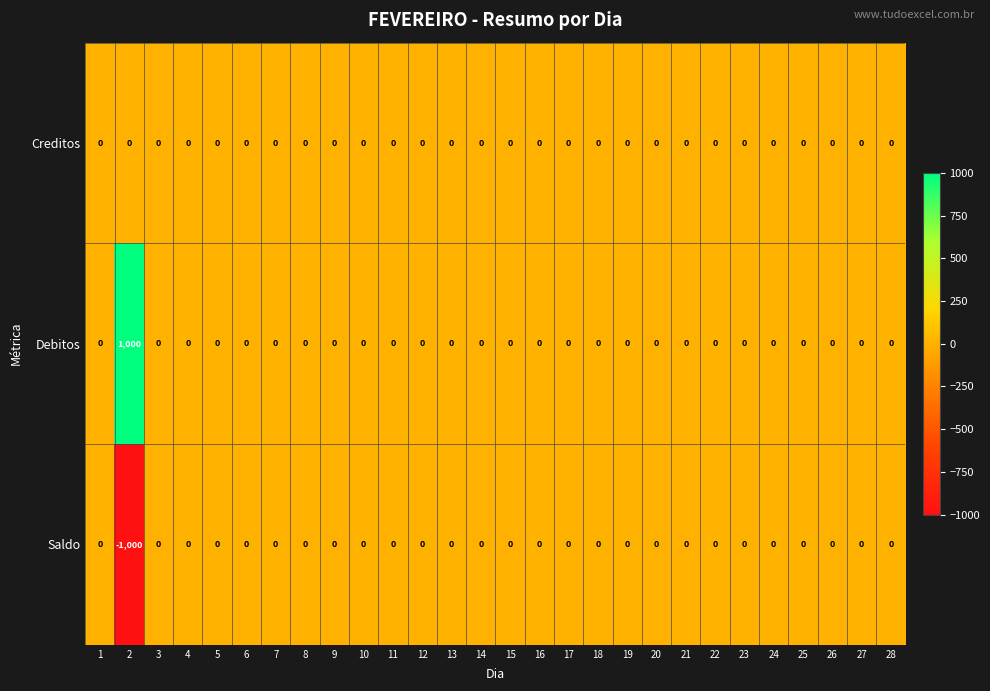

Is it true that Saldo equals 356 at 6?

False